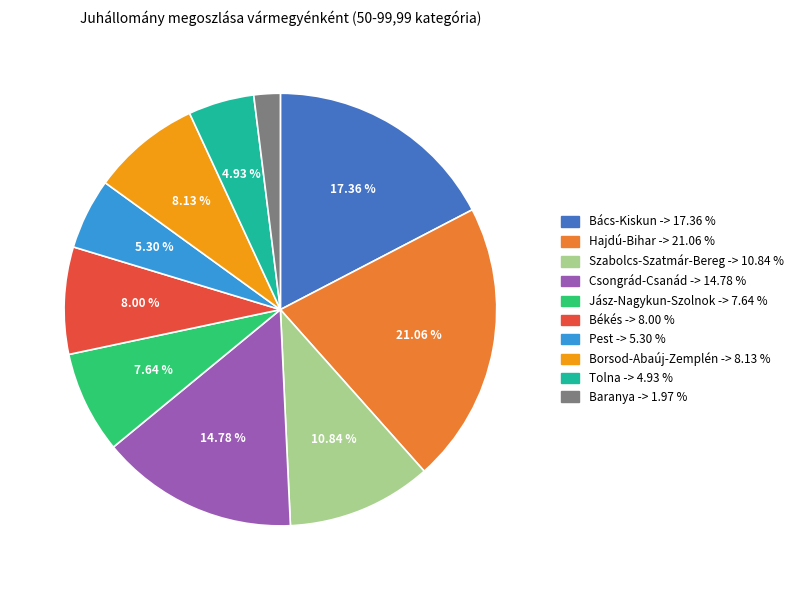

Which category has the smallest portion of the pie?

Baranya